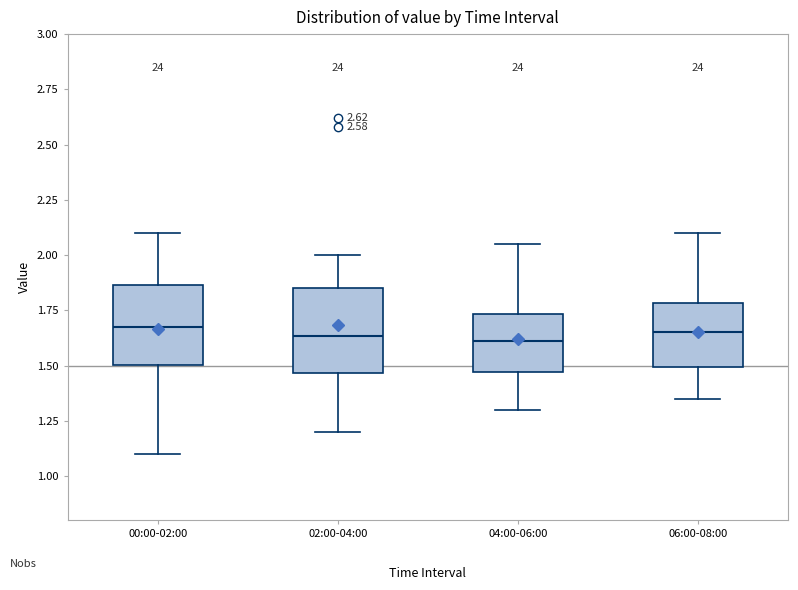

Reading left to right, transcribe this box plot: for each box, give where its median line is, the range the box spans, and where its two whiskers end, as read against the y-axis. The values are not printed on the chart, so give them approximately, as read against the axis.

00:00-02:00: median 1.70, box 1.50 to 1.85, whiskers 1.10 to 2.10
02:00-04:00: median 1.65, box 1.45 to 1.85, whiskers 1.20 to 2.00
04:00-06:00: median 1.60, box 1.45 to 1.75, whiskers 1.30 to 2.05
06:00-08:00: median 1.65, box 1.50 to 1.80, whiskers 1.35 to 2.10